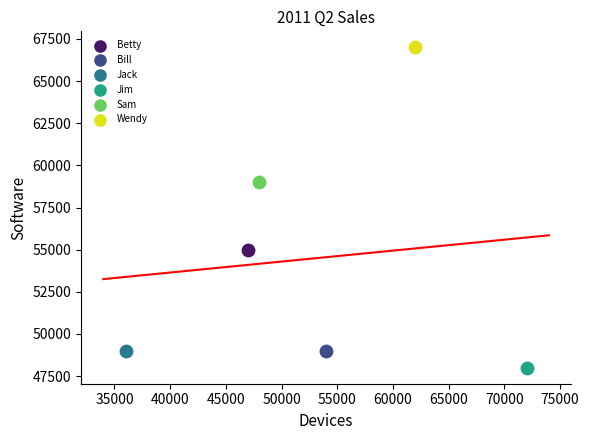

What are all the series names shown in the legend?

Betty, Bill, Jack, Jim, Sam, Wendy